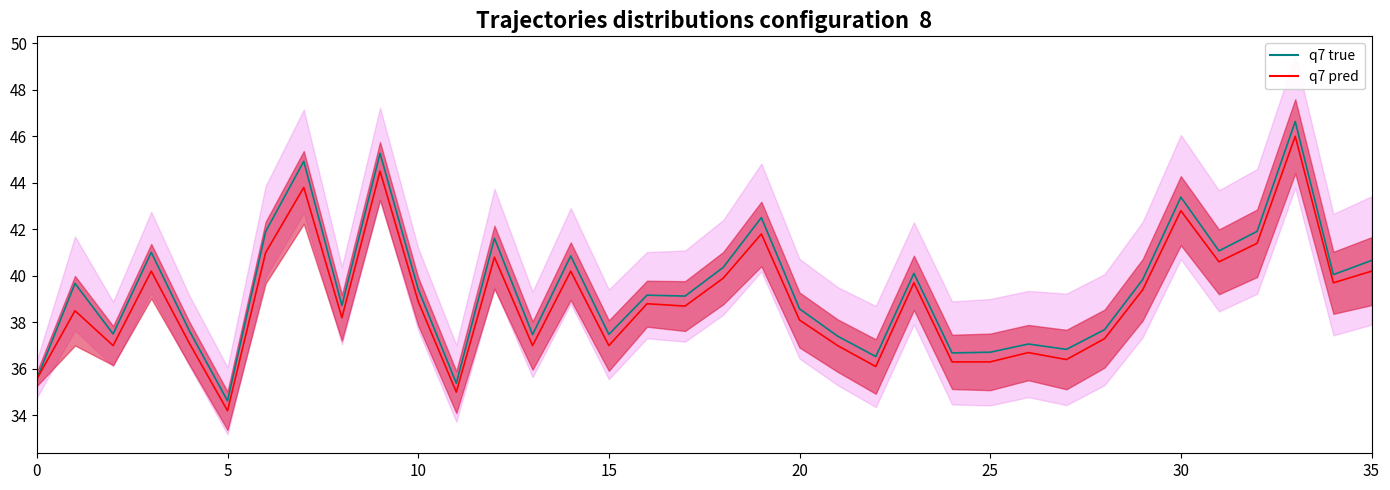

What is the sum of all q7 true values?

1421.4